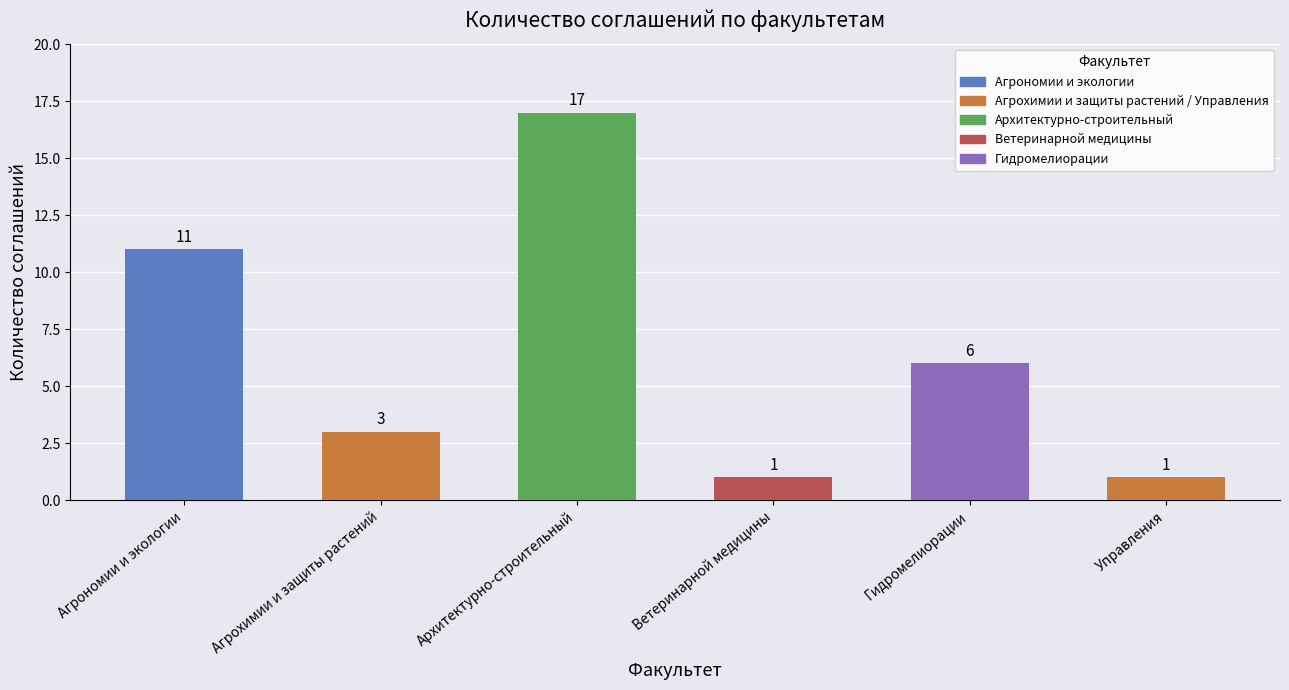

The value at Агрохимии и защиты растений is 3. True or false?

True